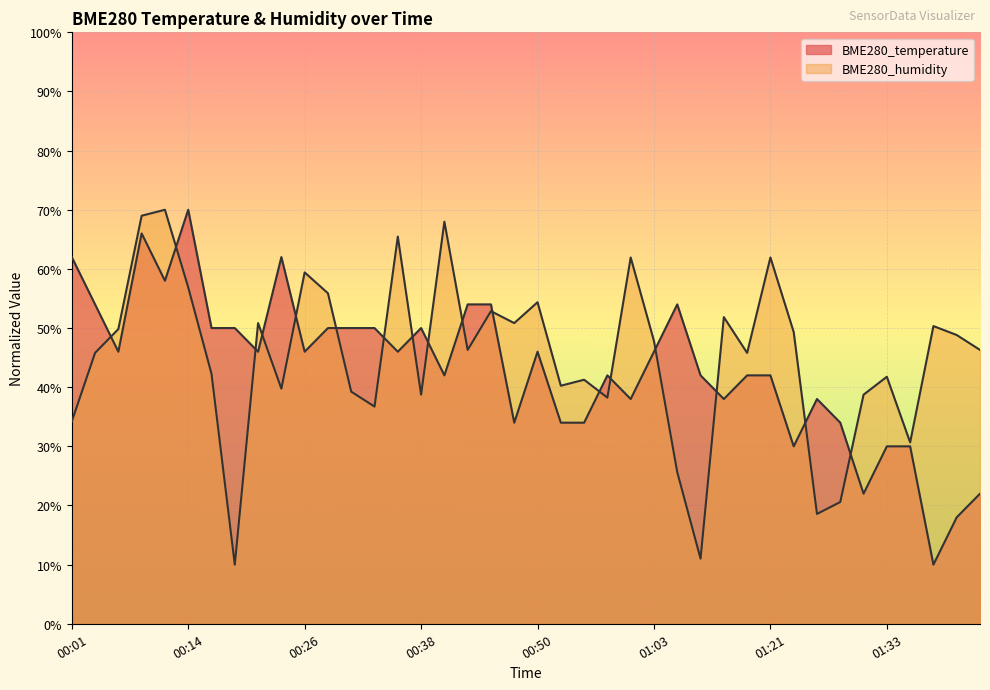

What position from the left is 01:00?

25